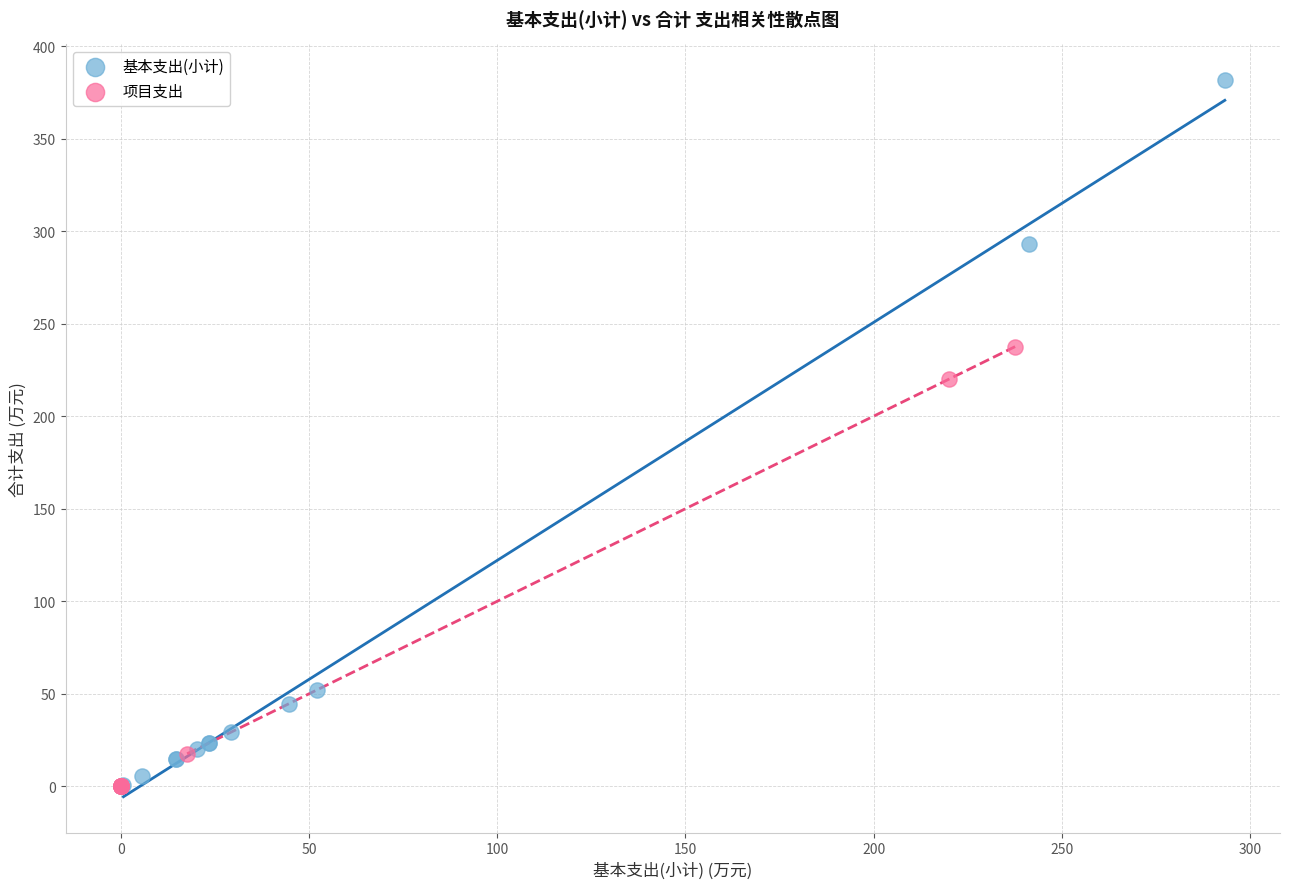

What are all the series names shown in the legend?

基本支出(小计), 项目支出